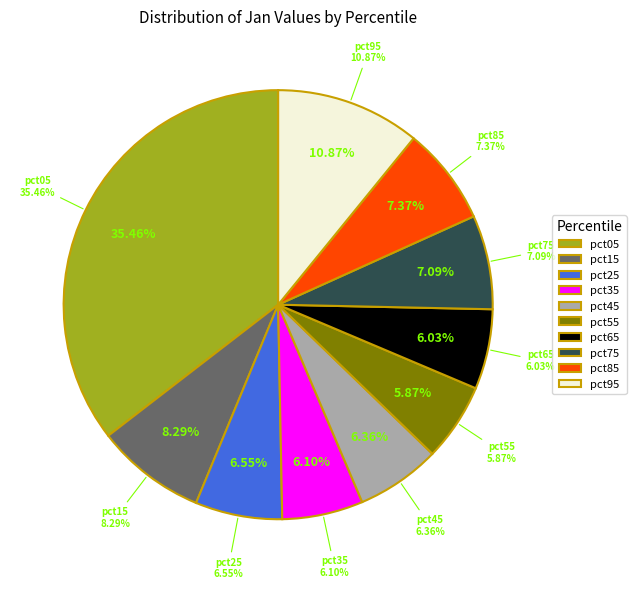

What percentage do pct05 and pct35 together represent?

41.6%